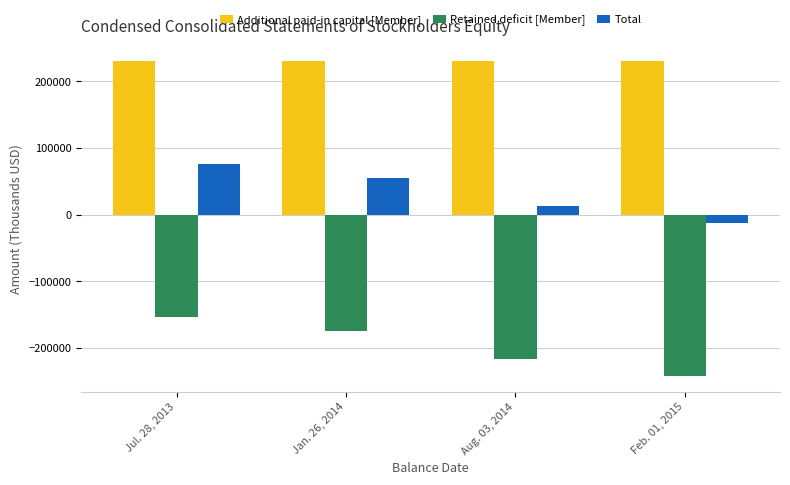

At which label does Total reach its minimum?

Feb. 01, 2015